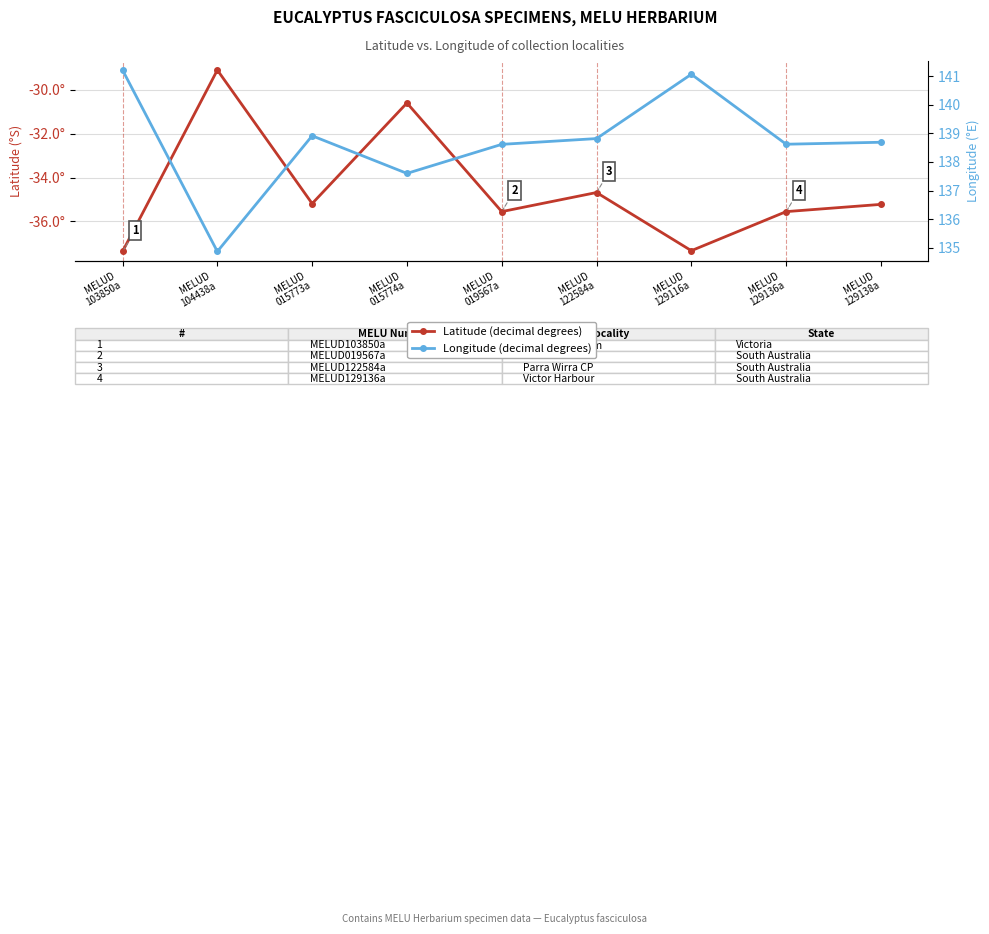

What is the value of the Longitude (decimal degrees) point at the 8th from the left?

138.6